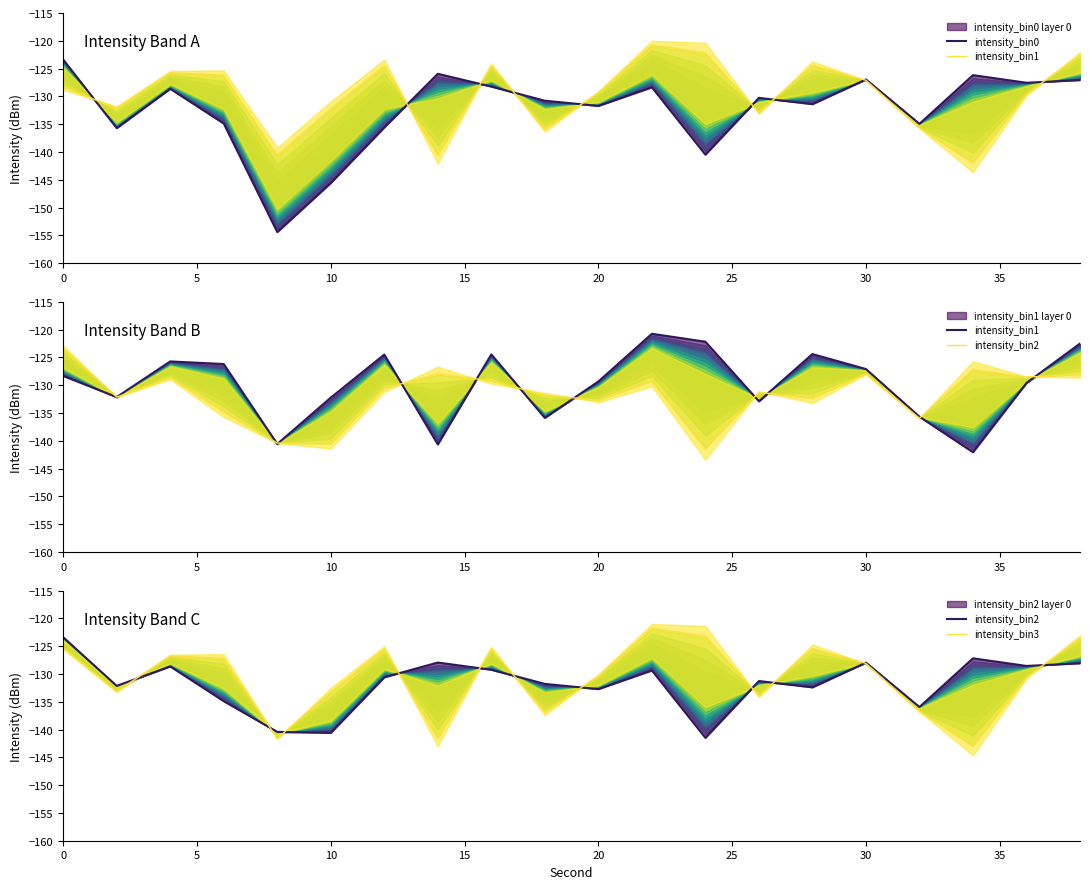

List the series in order of their peak value, highest first.

intensity_bin1, intensity_bin3, intensity_bin0, intensity_bin2